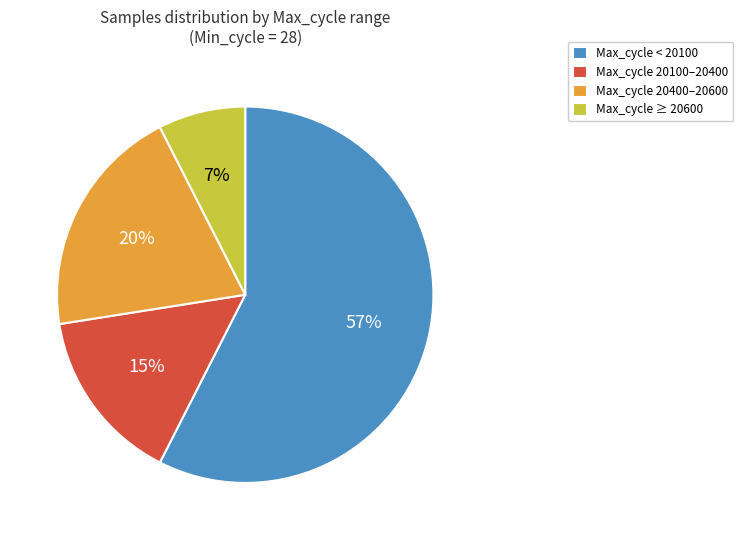

Approximately how many times larger is the value at Max_cycle < 20100 compared to Max_cycle 20400–20600?

2.9